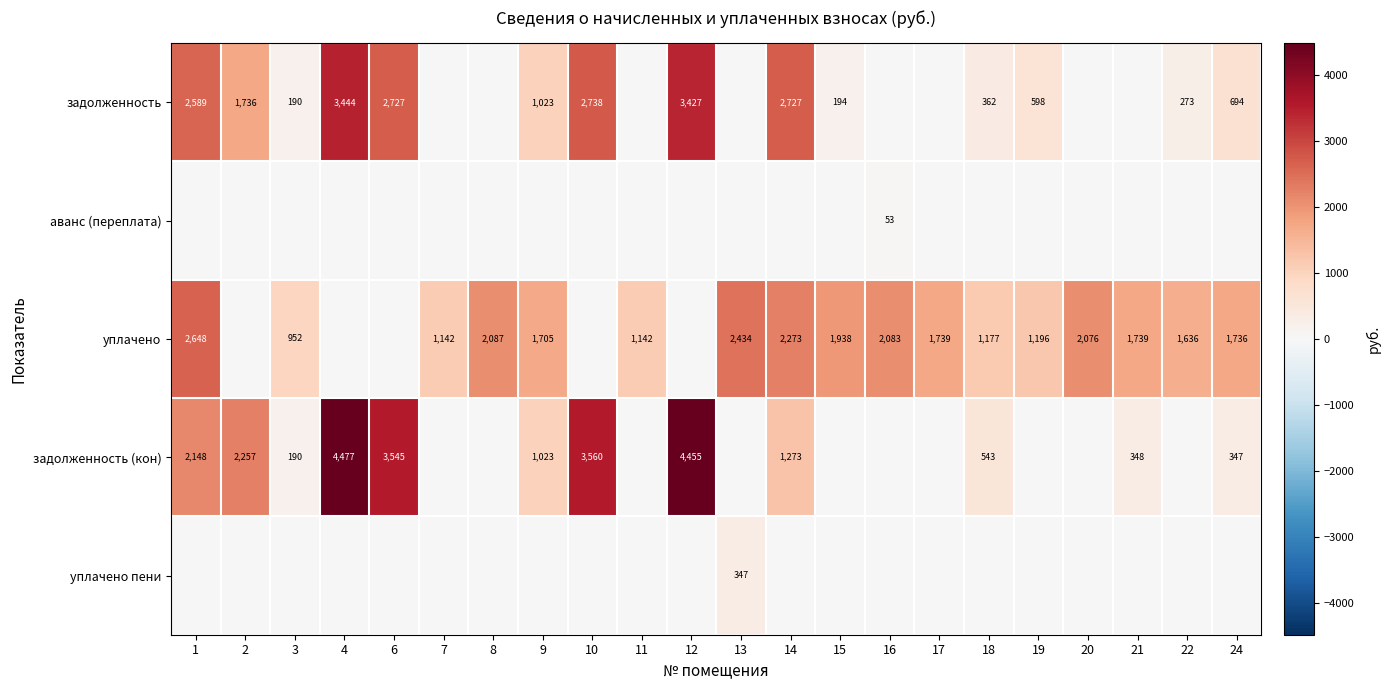

Is the value of задолженность at 3 greater than the value of задолженность (кон) at 18?

No